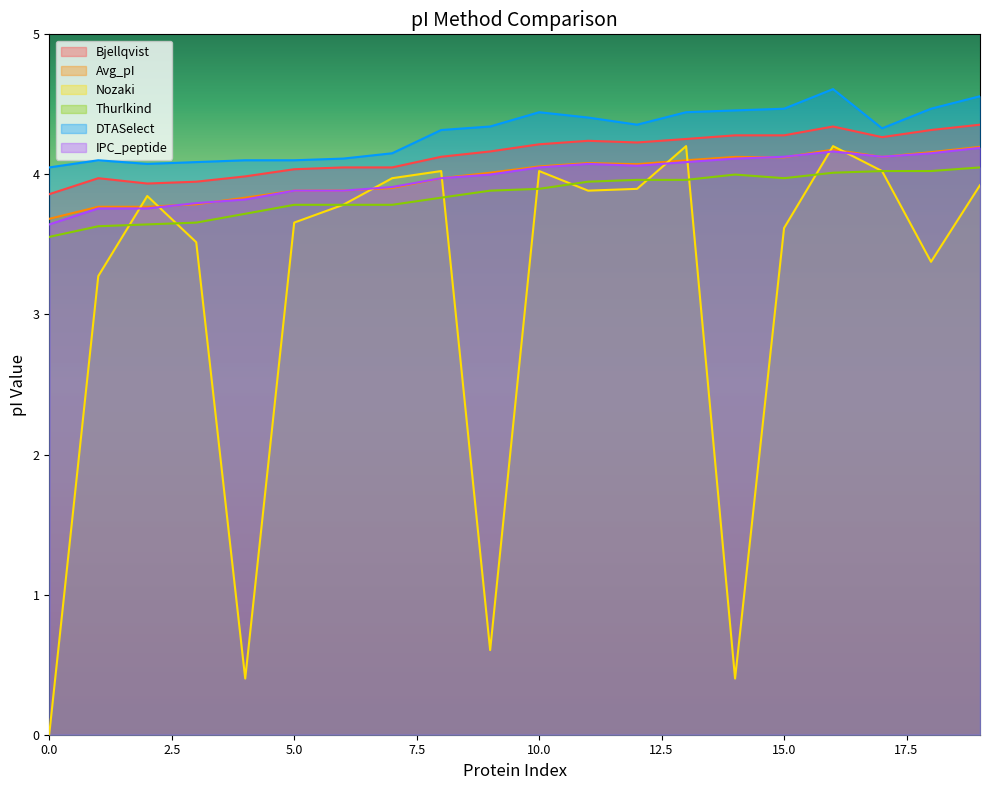

Count the number of data series in this chart.

6